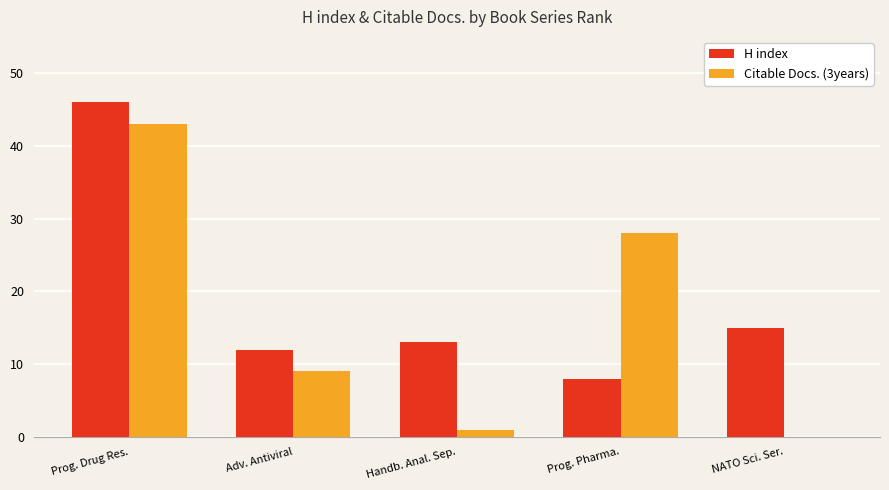

Is the value of H index at Adv. Antiviral greater than the value of Citable Docs. (3years) at NATO Sci. Ser.?

Yes